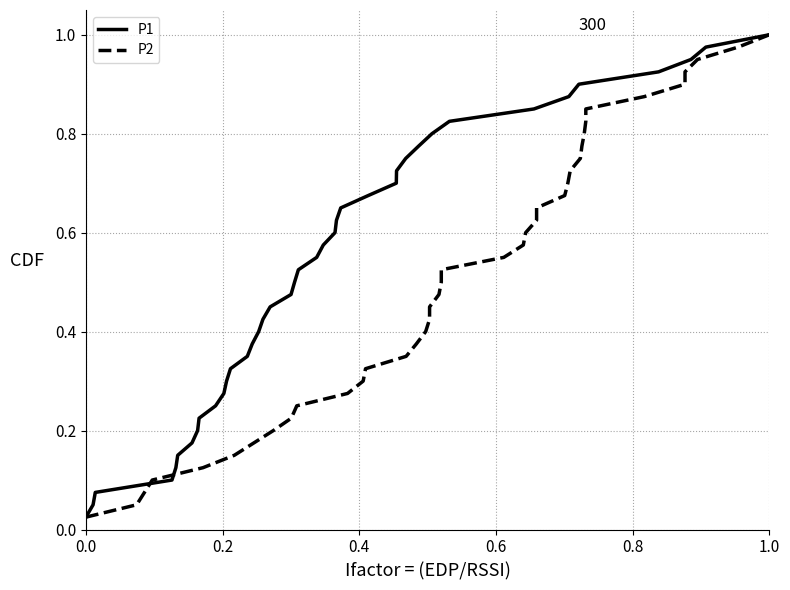

How many lines are shown in the chart?

2